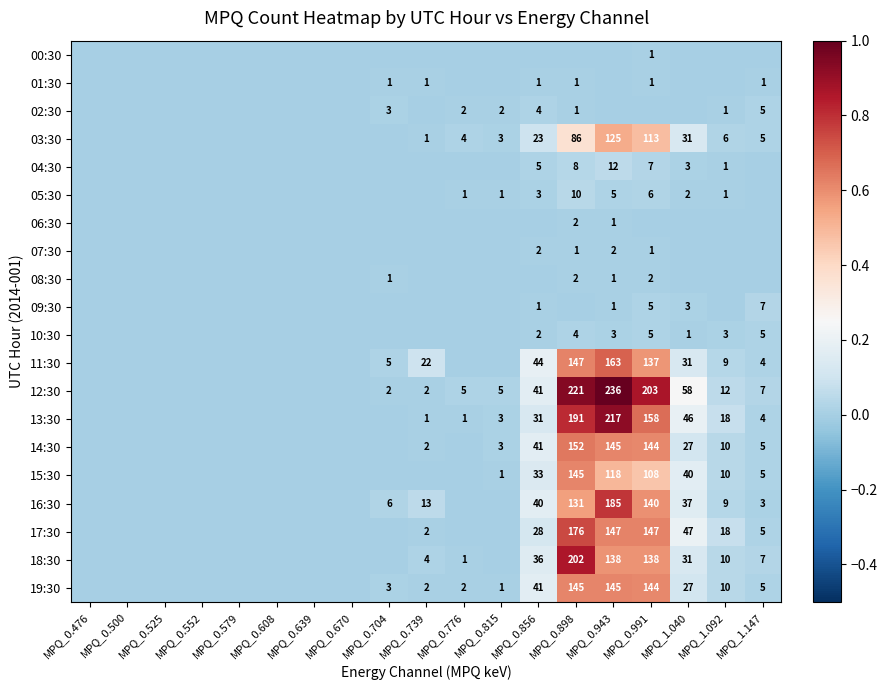

Is it true that 14:30 equals 241 at MPQ_0.991?

False